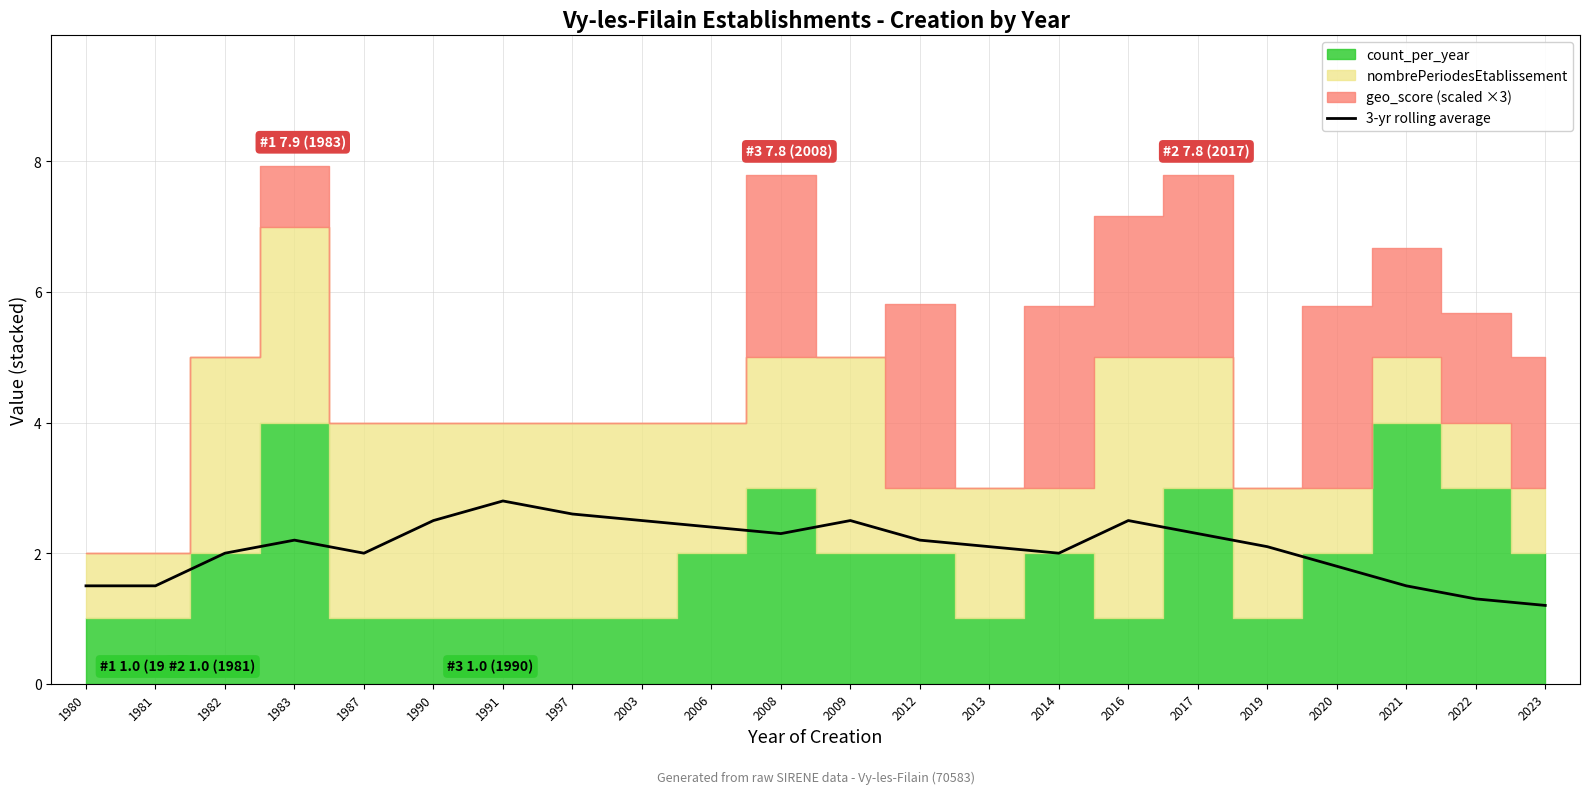

Where is the data nearest to the value 2?

1982